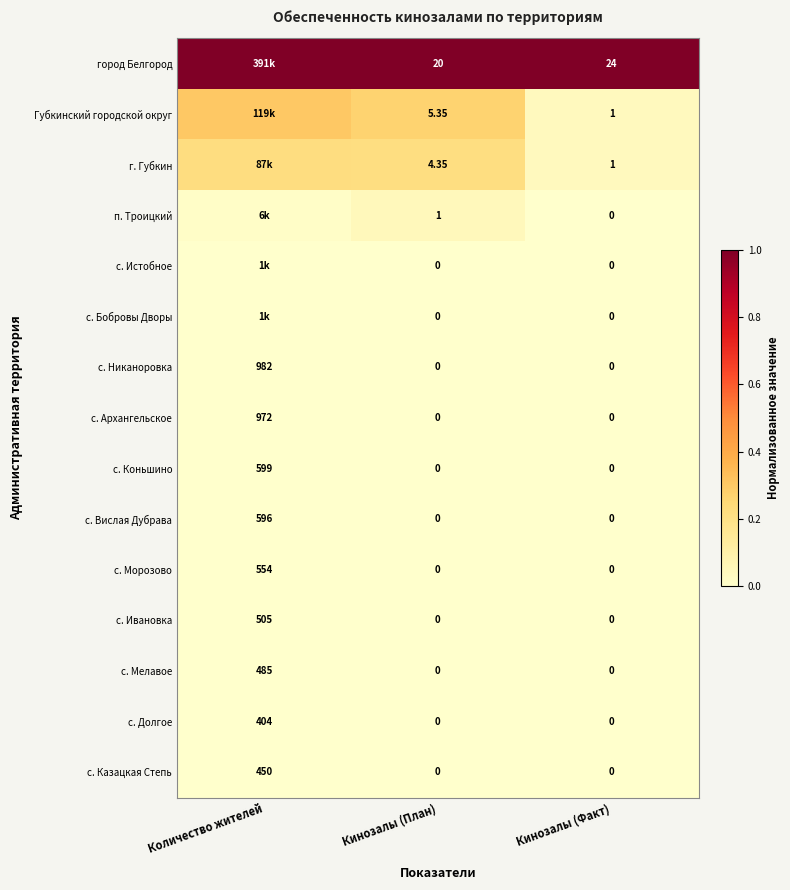

Is the value of город Белгород at Кинозалы (План) greater than the value of с. Казацкая Степь at Кинозалы (План)?

Yes